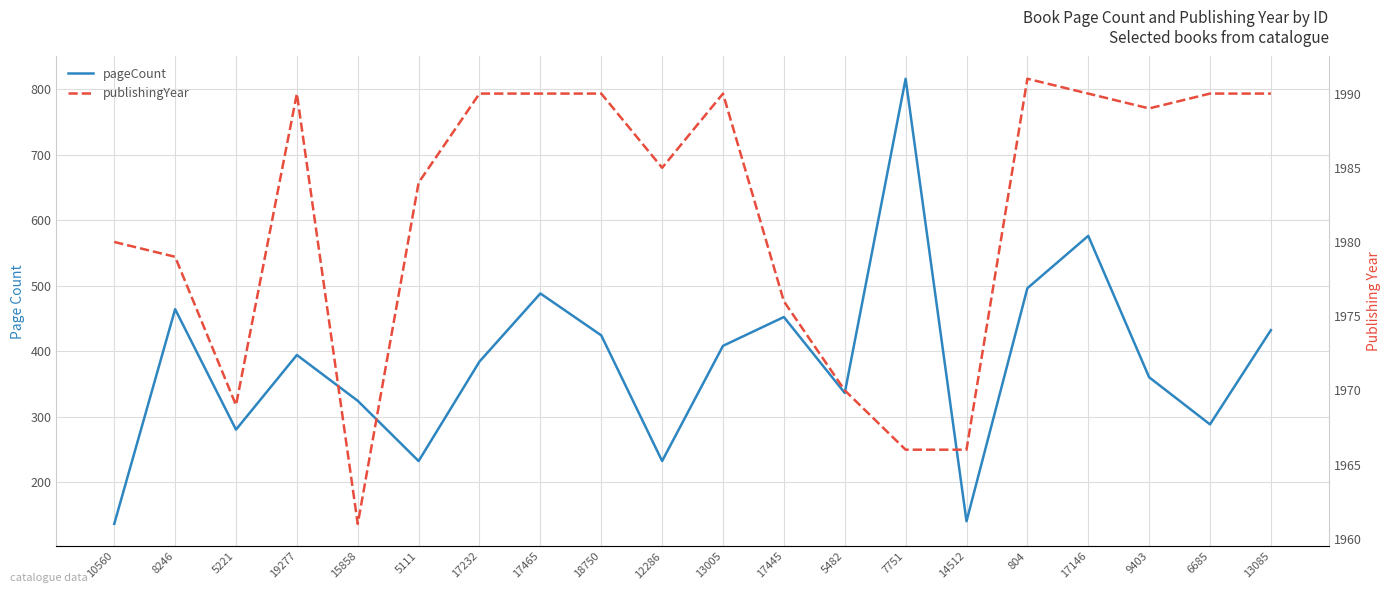

Reading left to right, extract all data points from this chart.

pageCount: 10560=136	8246=464	5221=280	19277=394	15858=324	5111=232	17232=384	17465=488	18750=424	12286=232	13005=408	17445=452	5482=336	7751=816	14512=140	804=496	17146=576	9403=360	6685=288	13085=432
publishingYear: 10560=1980	8246=1979	5221=1969	19277=1990	15858=1961	5111=1984	17232=1990	17465=1990	18750=1990	12286=1985	13005=1990	17445=1976	5482=1970	7751=1966	14512=1966	804=1991	17146=1990	9403=1989	6685=1990	13085=1990